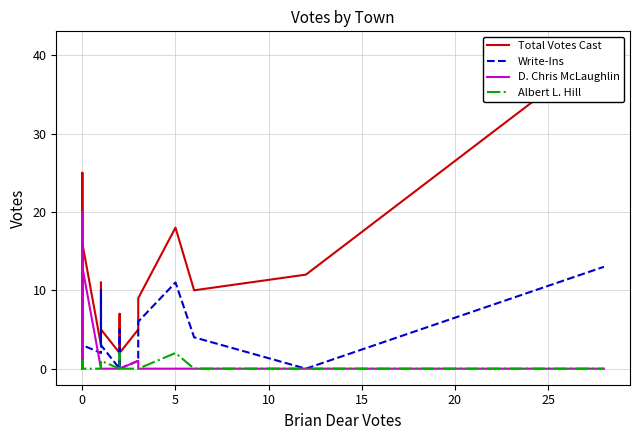

What is the maximum value shown in the chart?

41